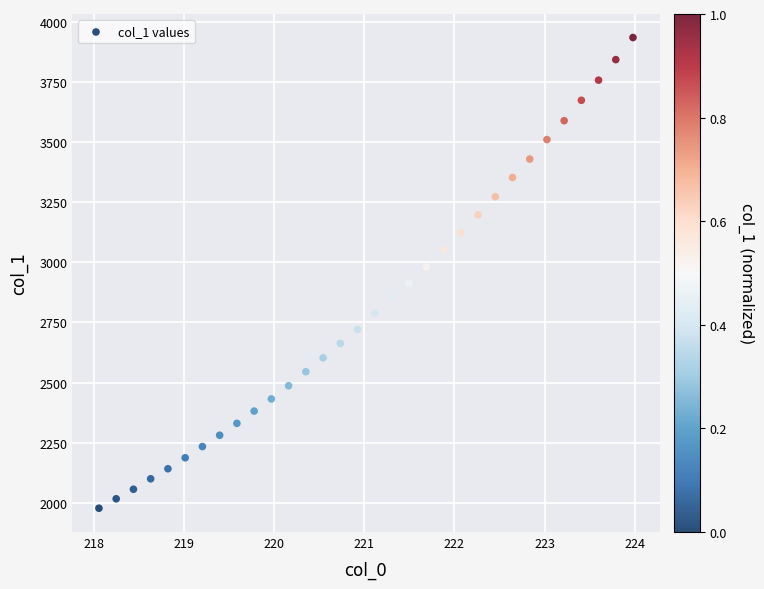

What is the range of Y values (max minus min)?

1956.1